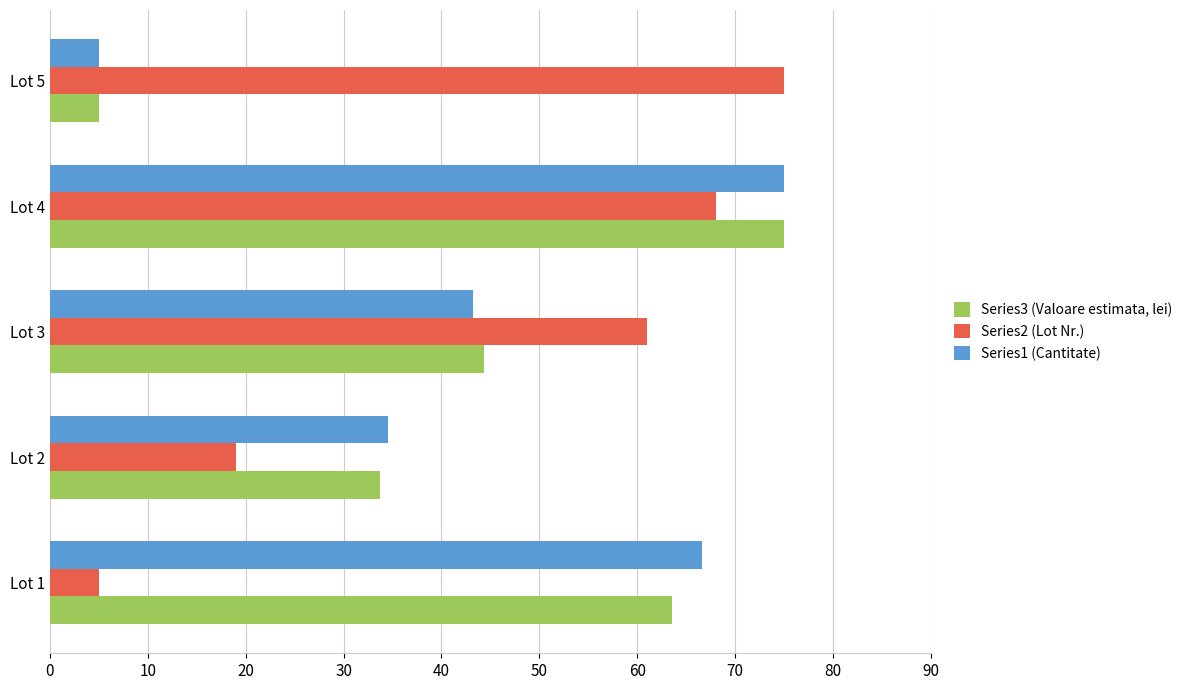

What are all the series names shown in the legend?

Series3 (Valoare estimata, lei), Series2 (Lot Nr.), Series1 (Cantitate)